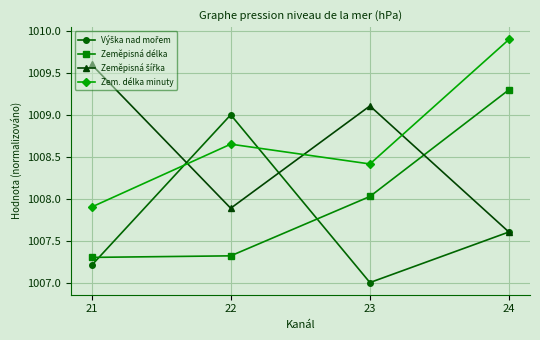

True or false: Zem. délka minuty has a value of 1009.9 at 24.

True